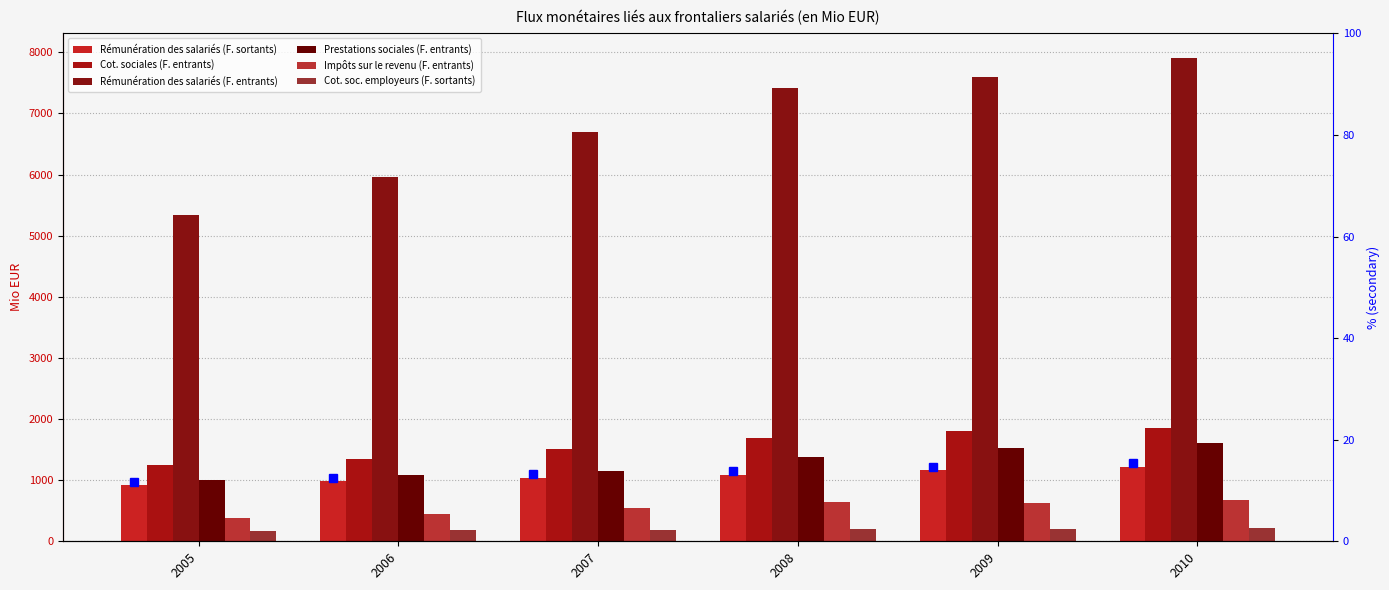

Which series has the widest spread of values?

Rémunération des salariés (F. entrants)